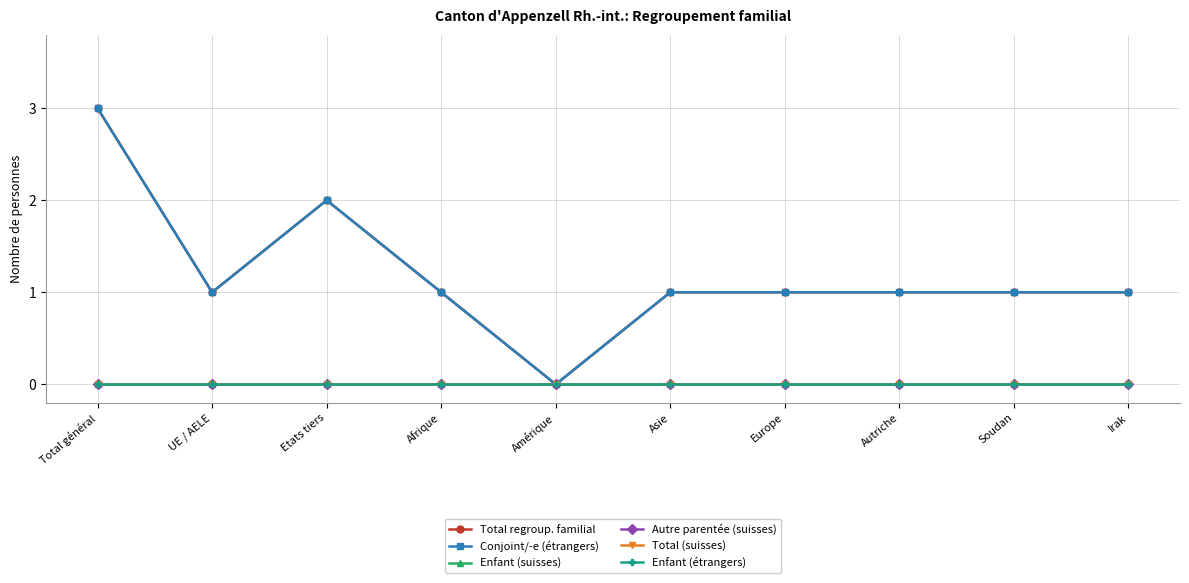

What is the label of the 8th point from the left?

Autriche